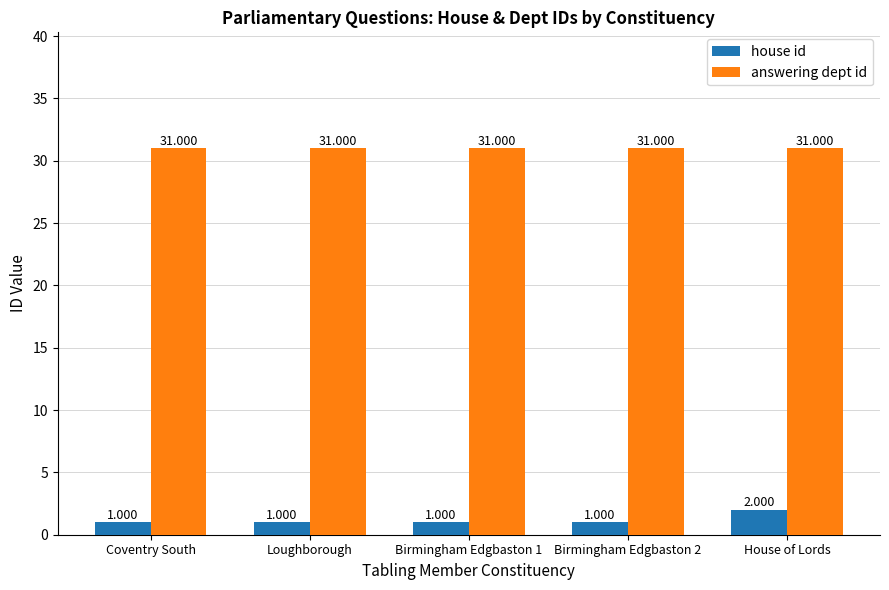

What is the total value across all series at House of Lords?

33